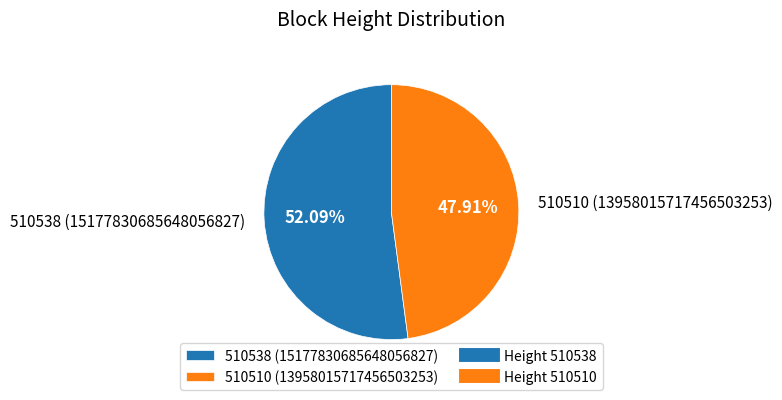

What is the majority slice?

510538